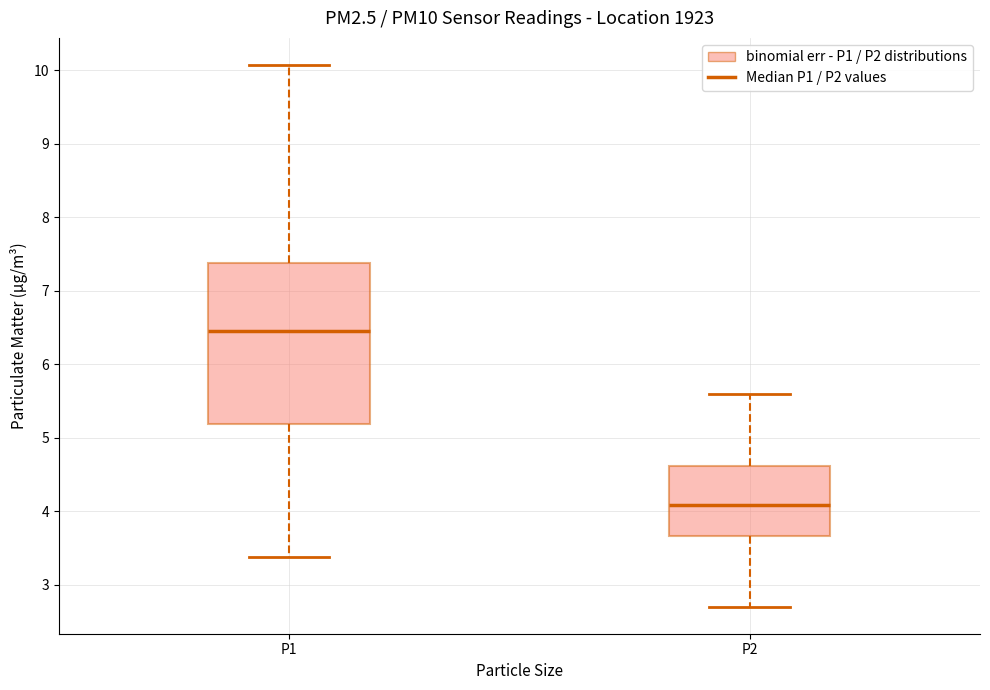

Which box is the tallest, from its lower edge to its upper edge?

P1